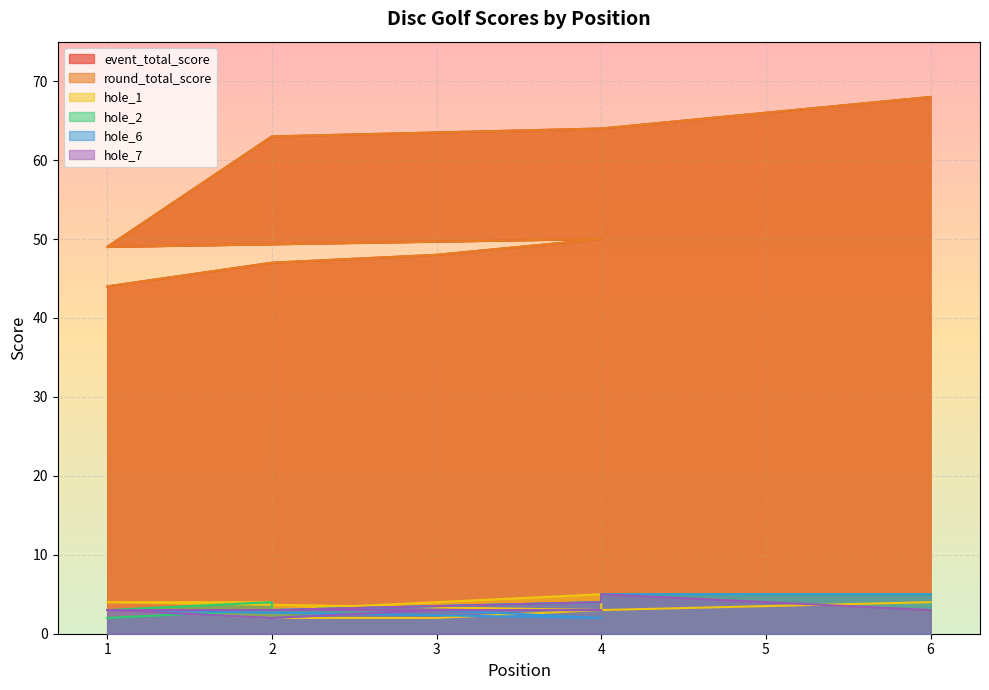

At 4, list the series in order from smallest to largest.

hole_6, hole_1, hole_2, hole_7, event_total_score, round_total_score